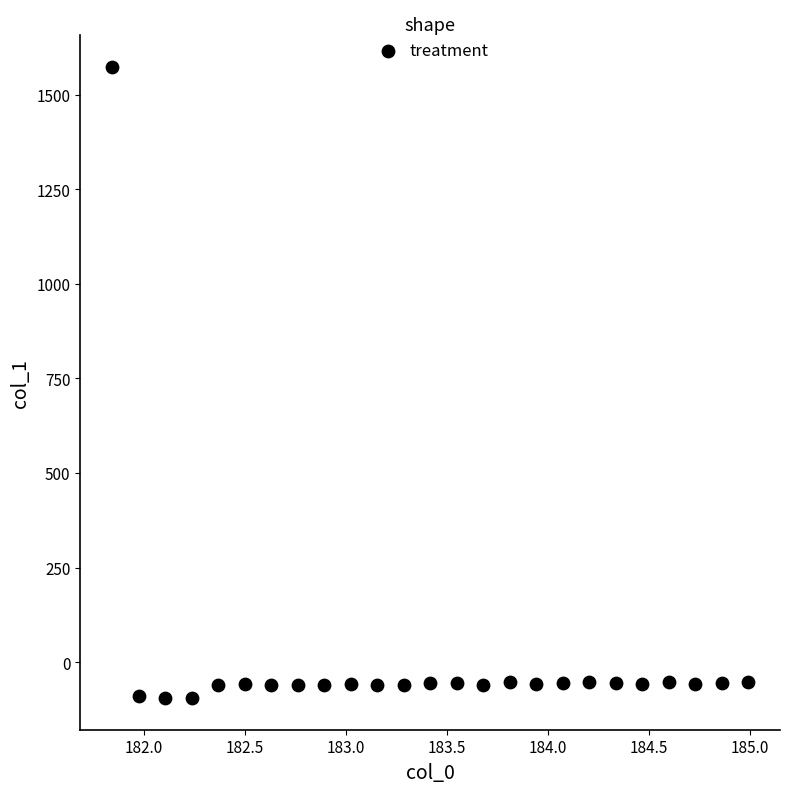

What is the range of Y values (max minus min)?

1668.0